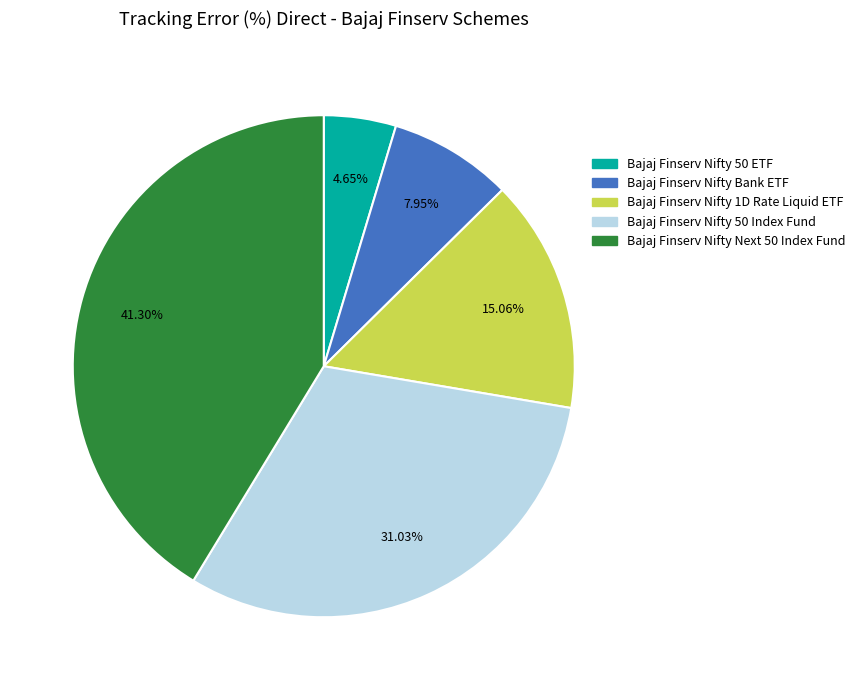

Count the number of slices in the pie.

5